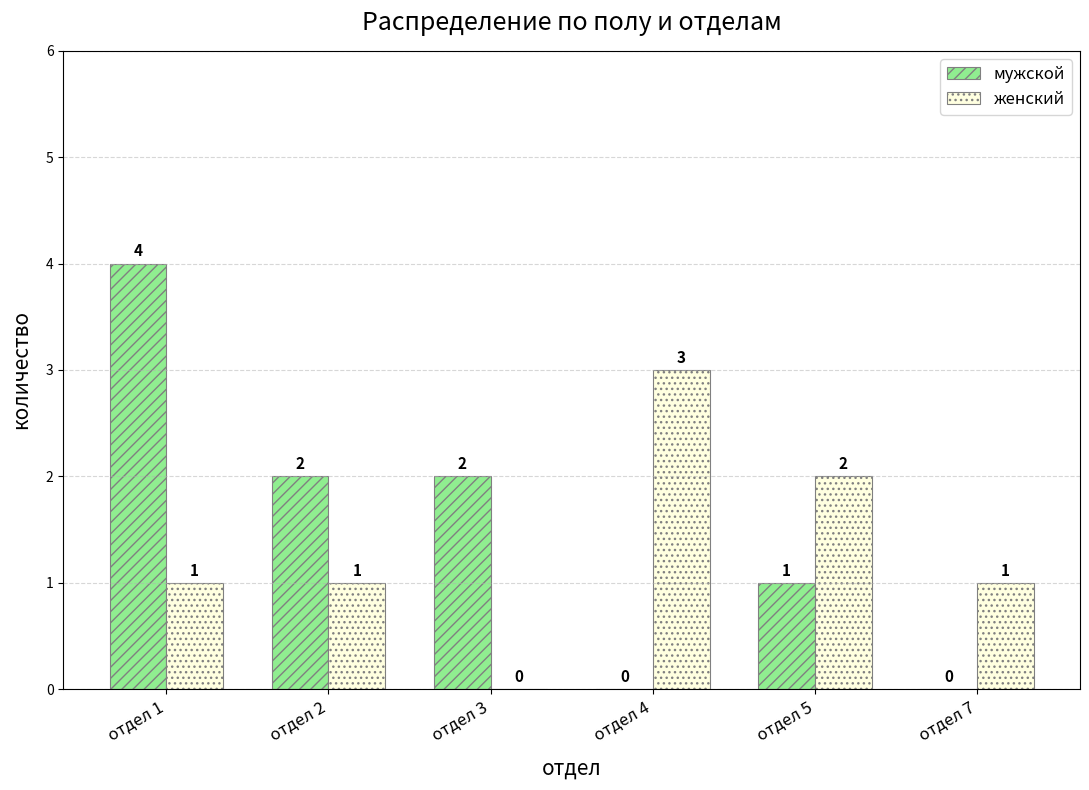

What is the sum of all мужской values?

9